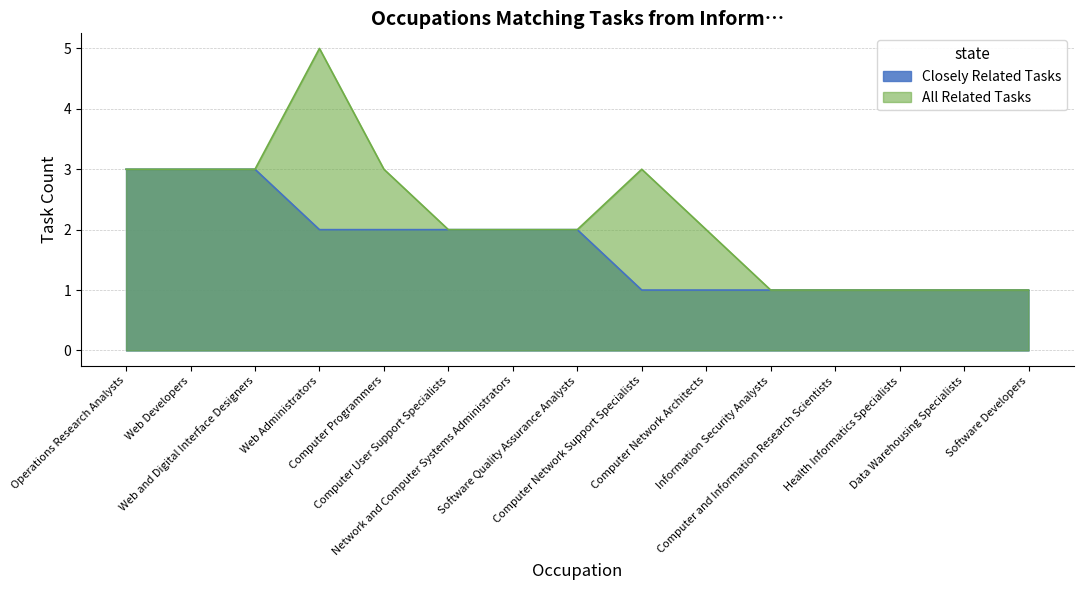

What is the highest value of the Closely Related Tasks series?

3